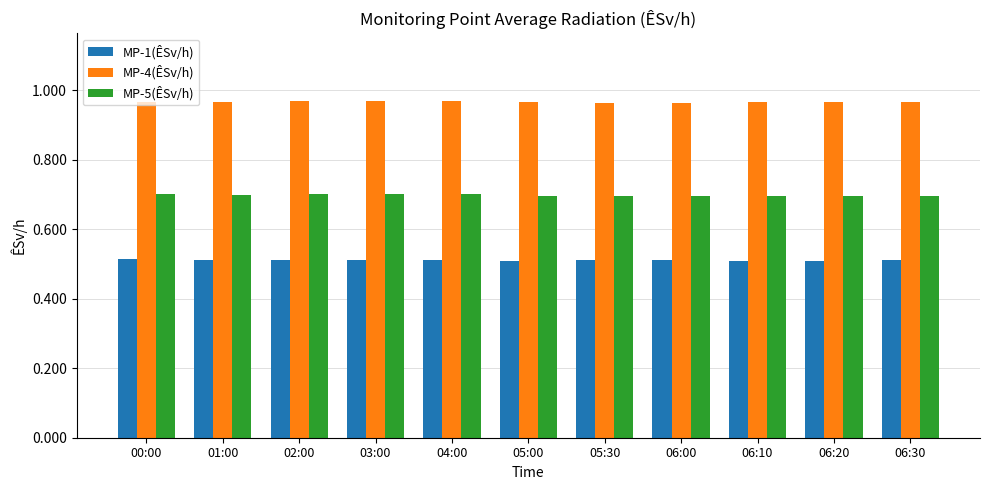

The MP-1(ÊSv/h) series shows 0.5 at 05:00. True or false?

True